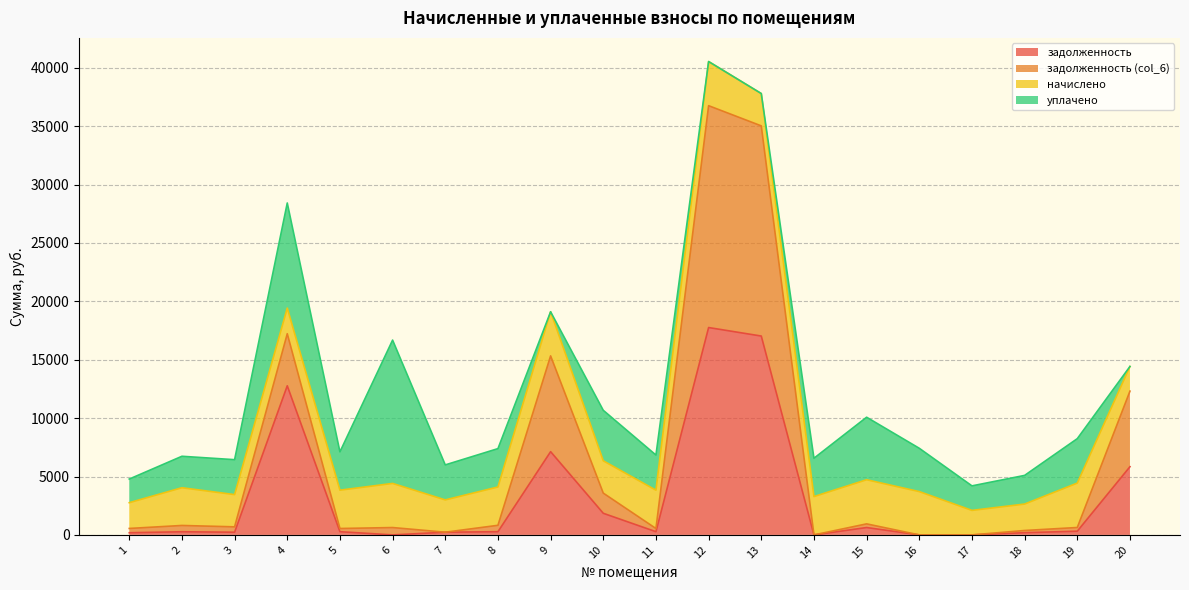

What is the maximum value for задолженность?

17753.4